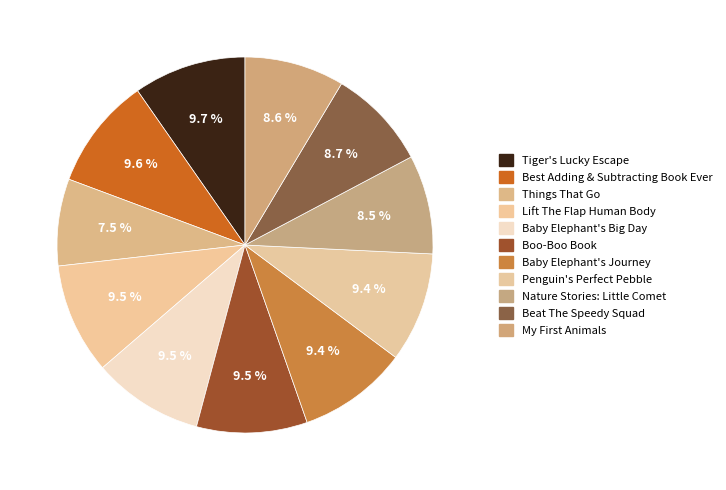

What portion of the pie excludes Beat The Speedy Squad?

91.3%